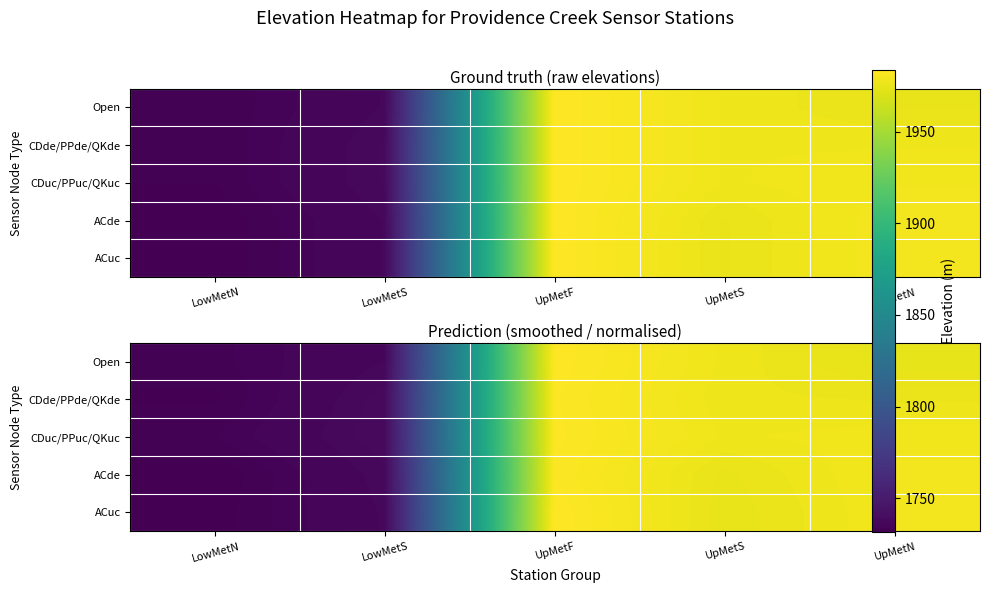

How many data points in CDde/PPde/QKde are less than 1976?

2